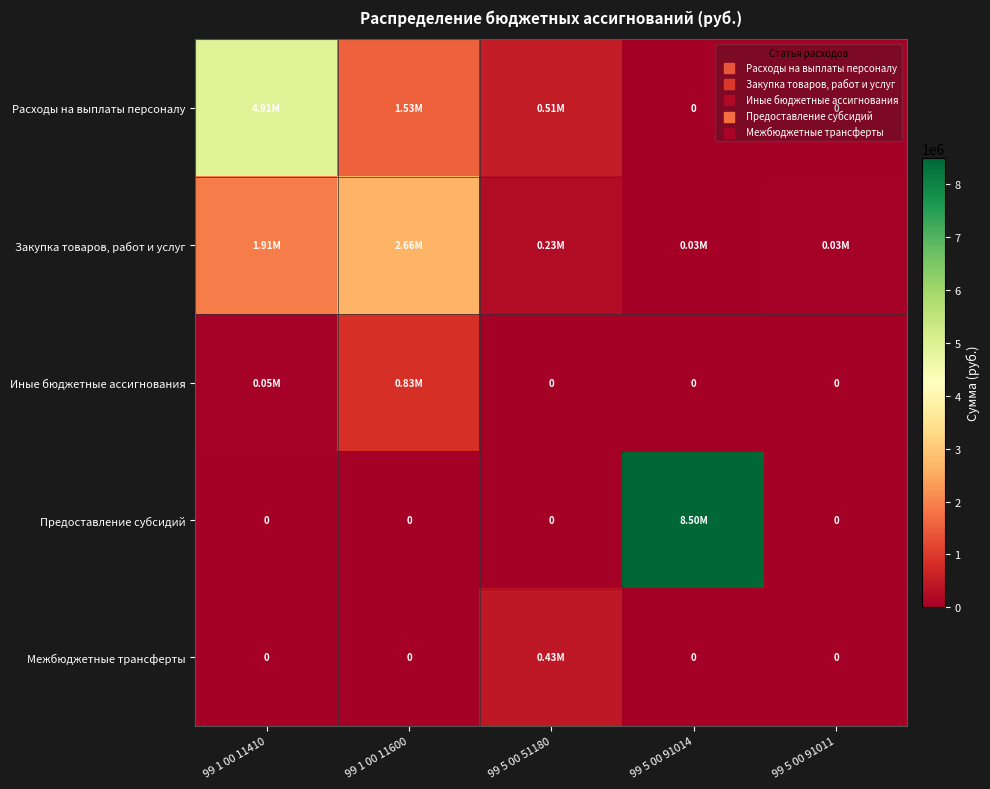

List the series in order of their peak value, lowest first.

Межбюджетные трансферты, Иные бюджетные ассигнования, Закупка товаров, работ и услуг, Расходы на выплаты персоналу, Предоставление субсидий